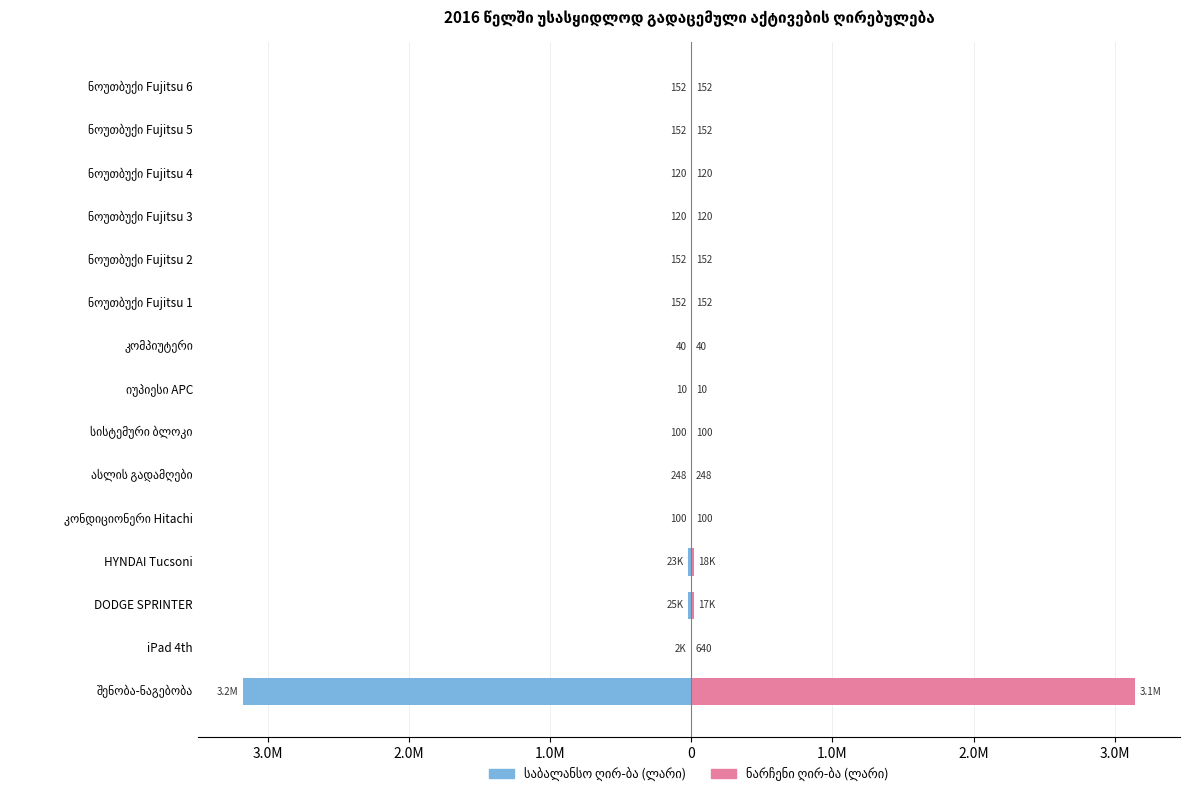

Reading right to left, extract all data points from this chart.

საბალანსო ღირ-ბა (ლარი): -152.0	-152.0	-120.0	-120.0	-152.0	-152.0	-40.0	-10.4	-100.0	-248.0	-100.0	-23041.0	-25000.0	-1600.0	-3177234.0
ნარჩენი ღირ-ბა (ლარი): 152.0	152.0	120.0	120.0	152.0	152.0	40.0	10.4	100.0	248.0	100.0	17879.8	16600.0	640.0	3145461.7